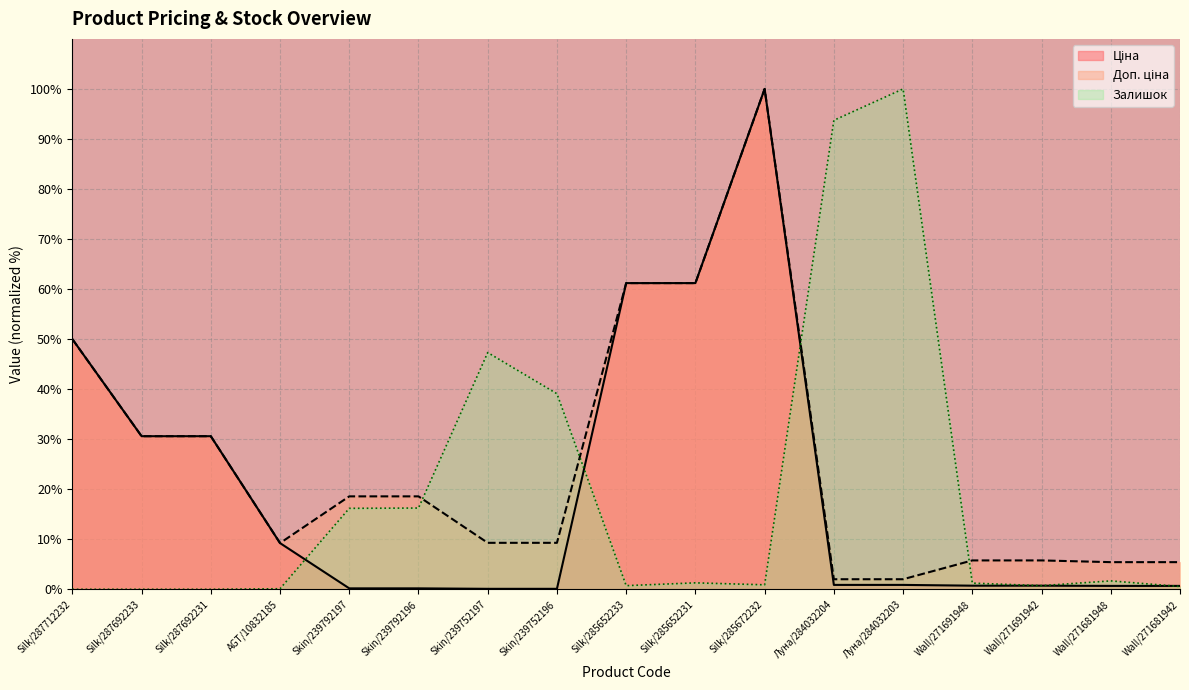

Is it true that Доп. ціна equals 30.6 at Silk/287692233?

True